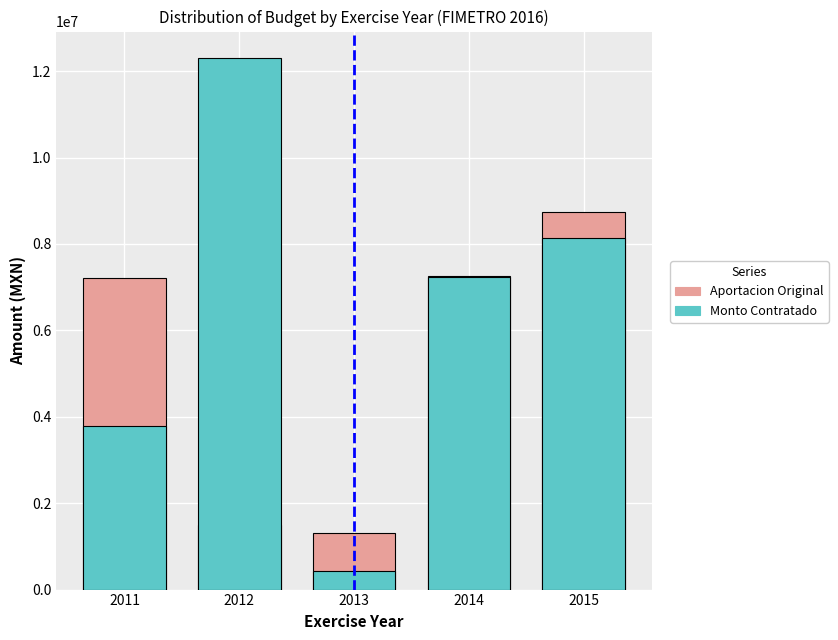

What is the difference between the maximum and minimum values in the Aportacion Original series?

7433801.0